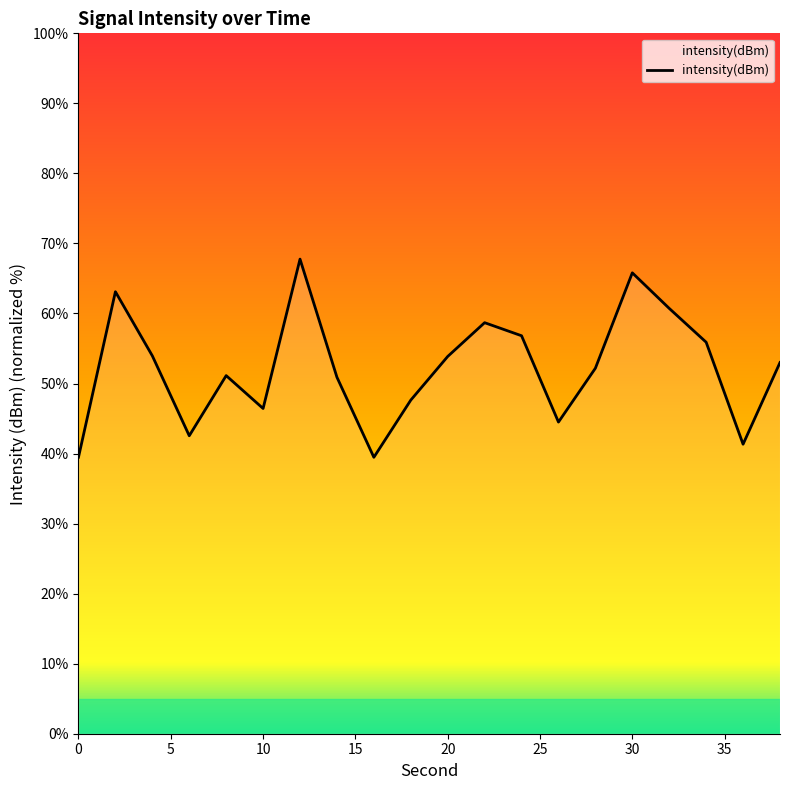

What is the difference between the maximum and minimum values?

28.3